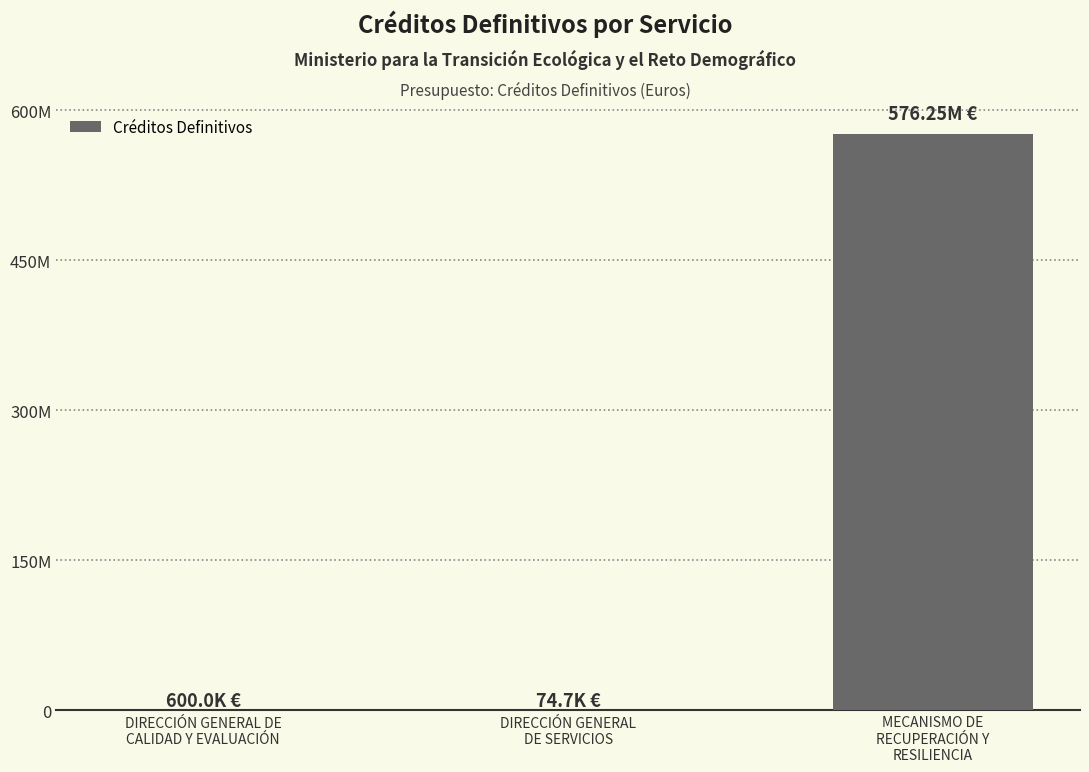

True or false: the data shows 764101167.6 at MECANISMO DE
RECUPERACIÓN Y
RESILIENCIA.

False